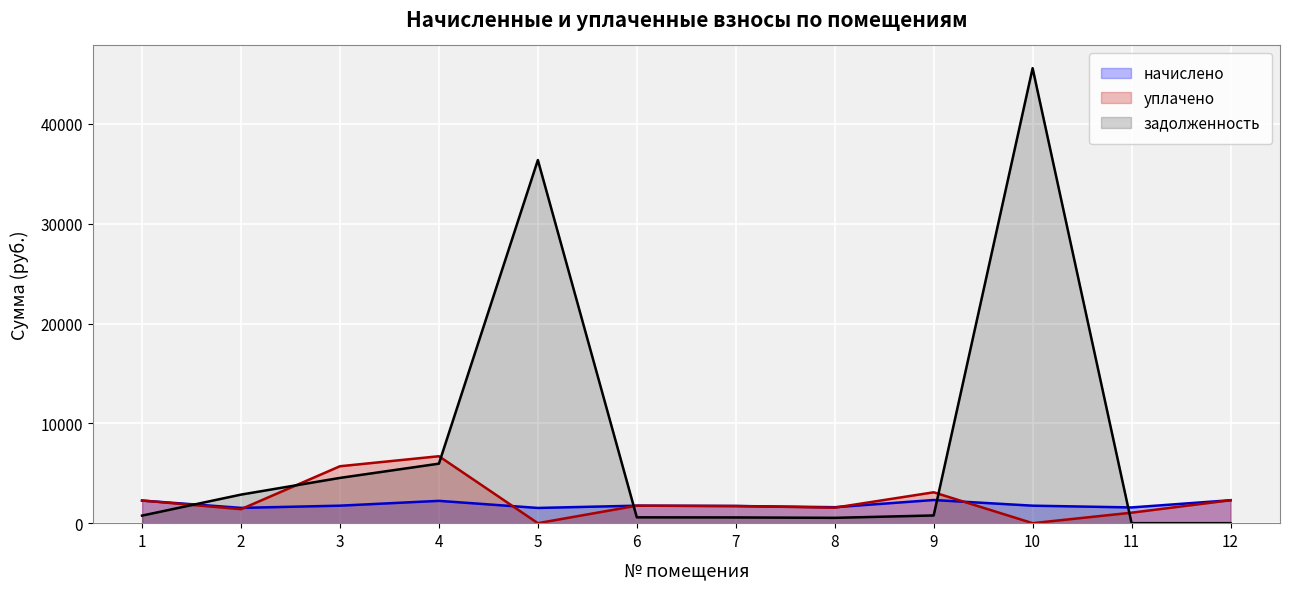

Does the chart display data point markers on the line(s)?

No